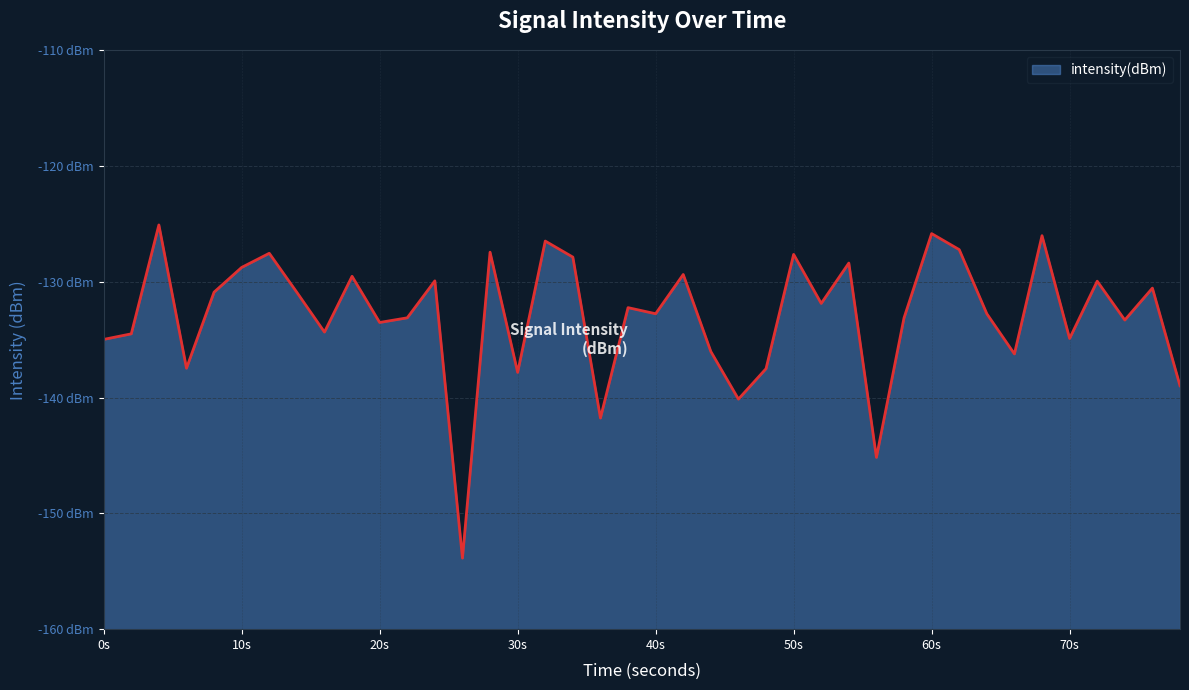

Does the chart display data point markers on the line(s)?

No